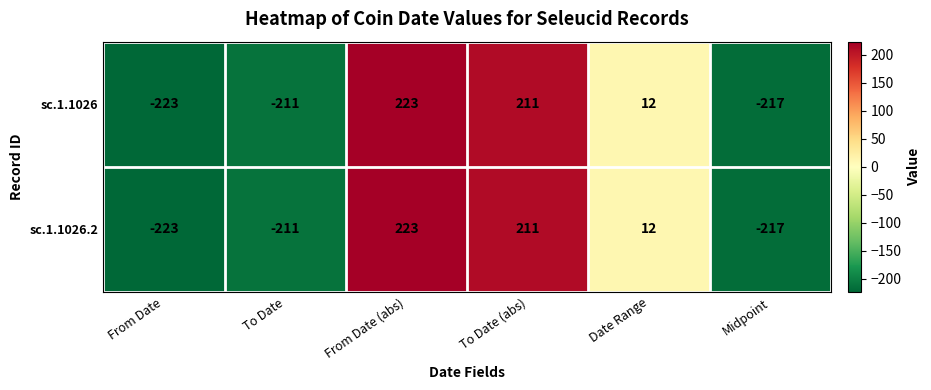

List the labels in order of sc.1.1026 value, largest first.

From Date (abs), To Date (abs), Date Range, To Date, Midpoint, From Date